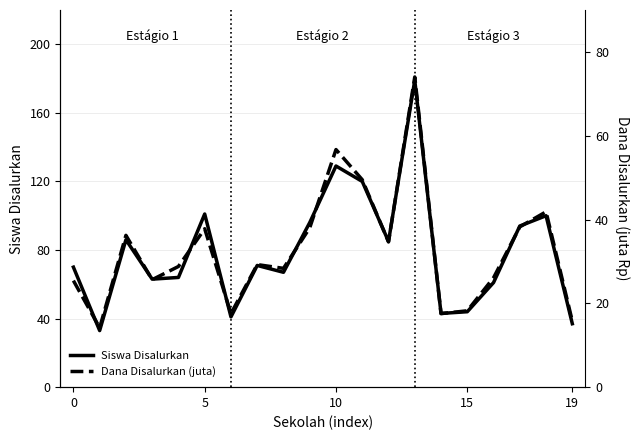

The value of Siswa Disalurkan at 19 is 56. True or false?

False